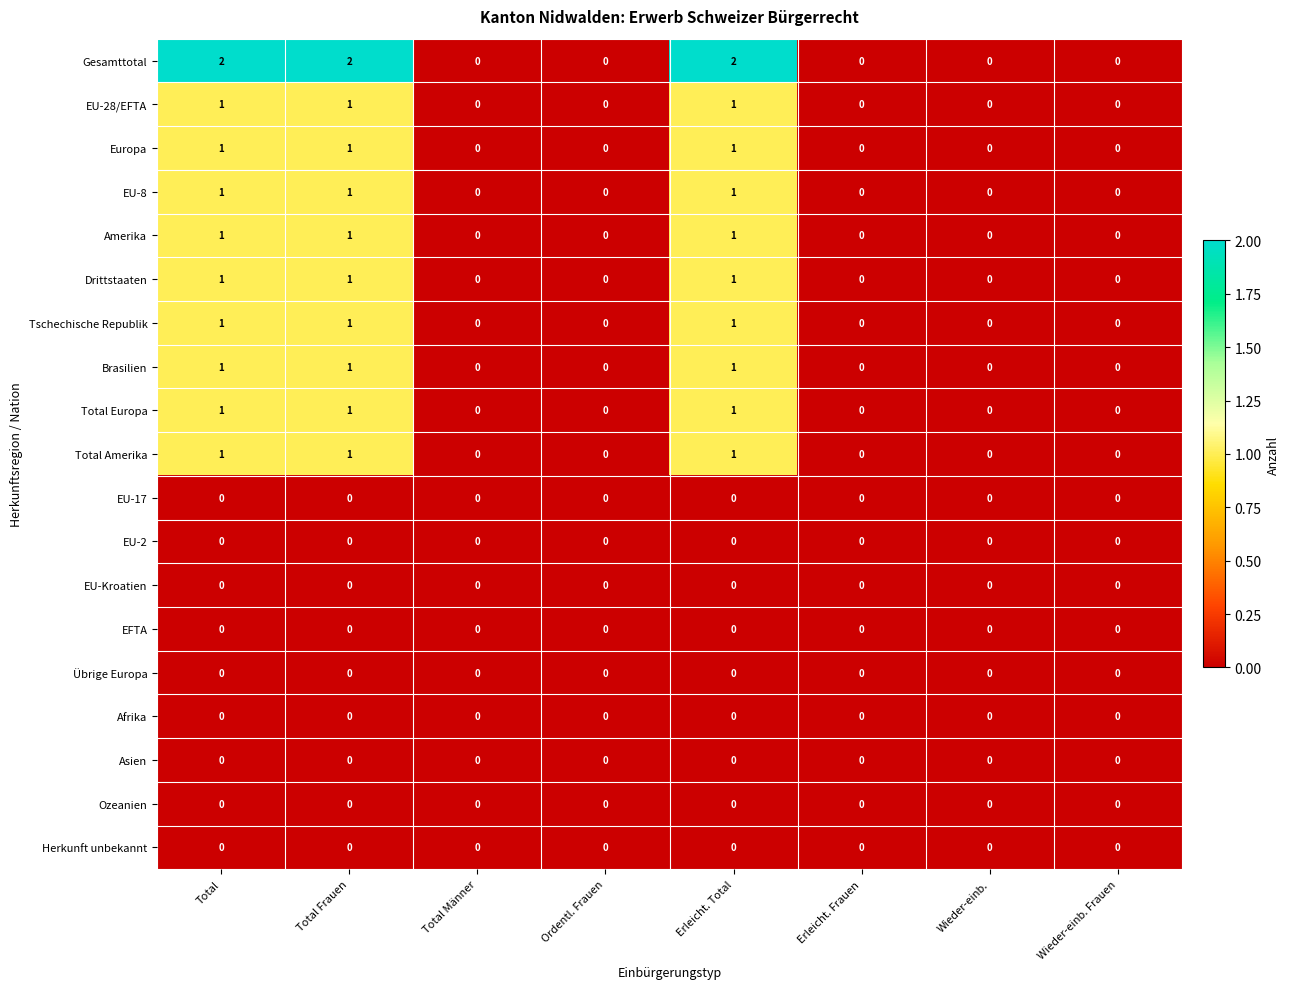

How many EU-28/EFTA values are between 0 and 1?

8